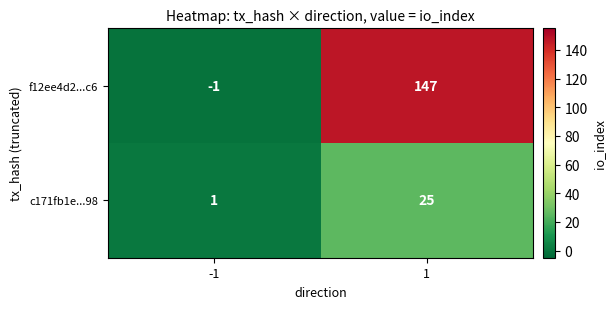

What is the difference between the maximum and minimum values in the f12ee4d2...c6 series?

148